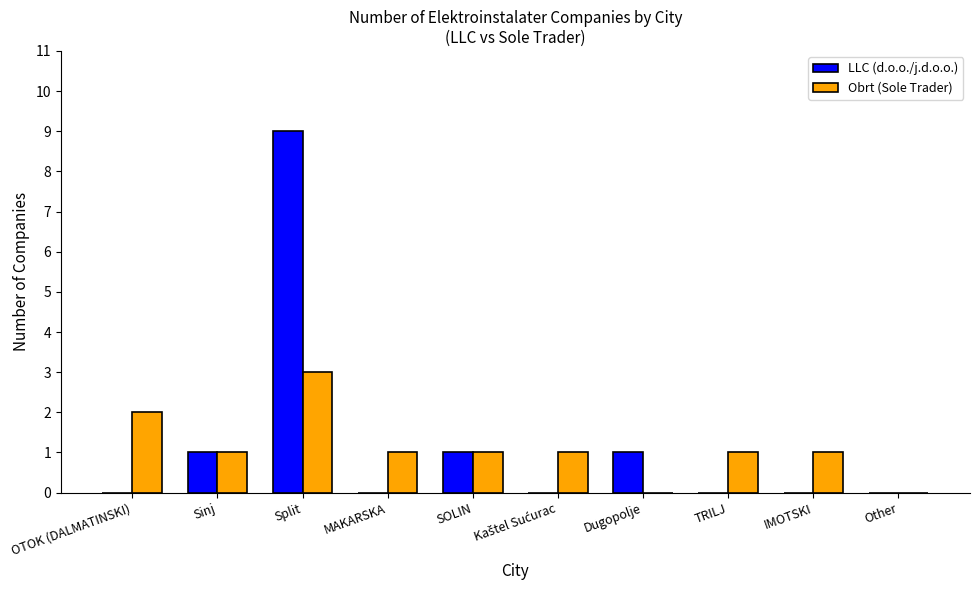

The Obrt (Sole Trader) series shows 1 at Sinj. True or false?

True